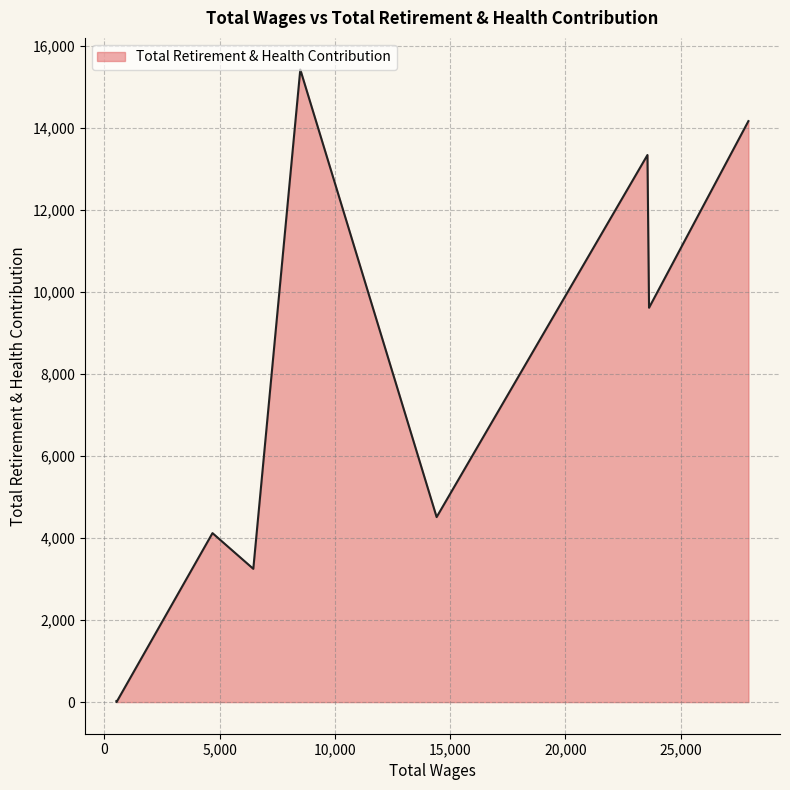

What is the difference between the maximum and minimum values?

15427